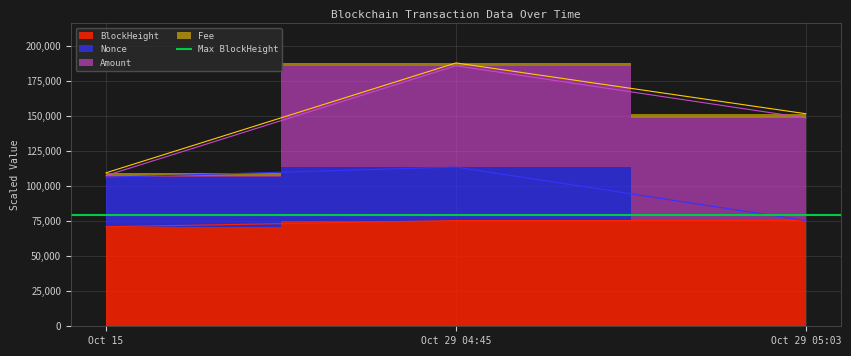

What is the value of the Nonce point at the 2nd from the left?

113593